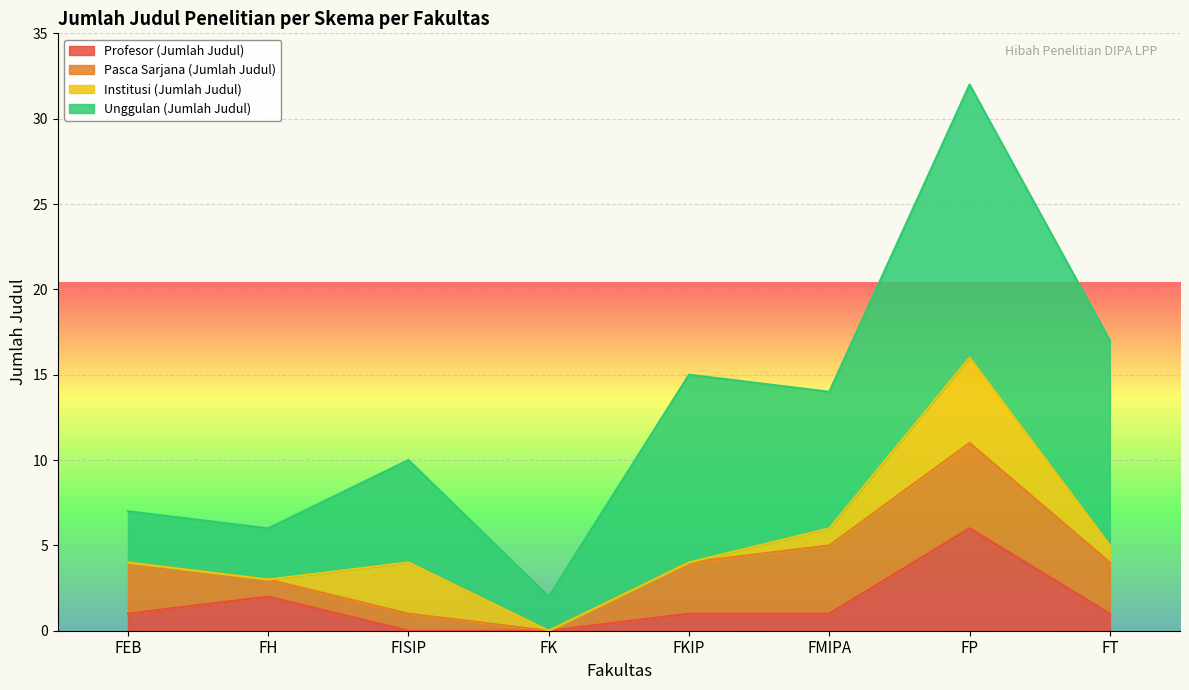

What is the total value across all series at FEB?

7